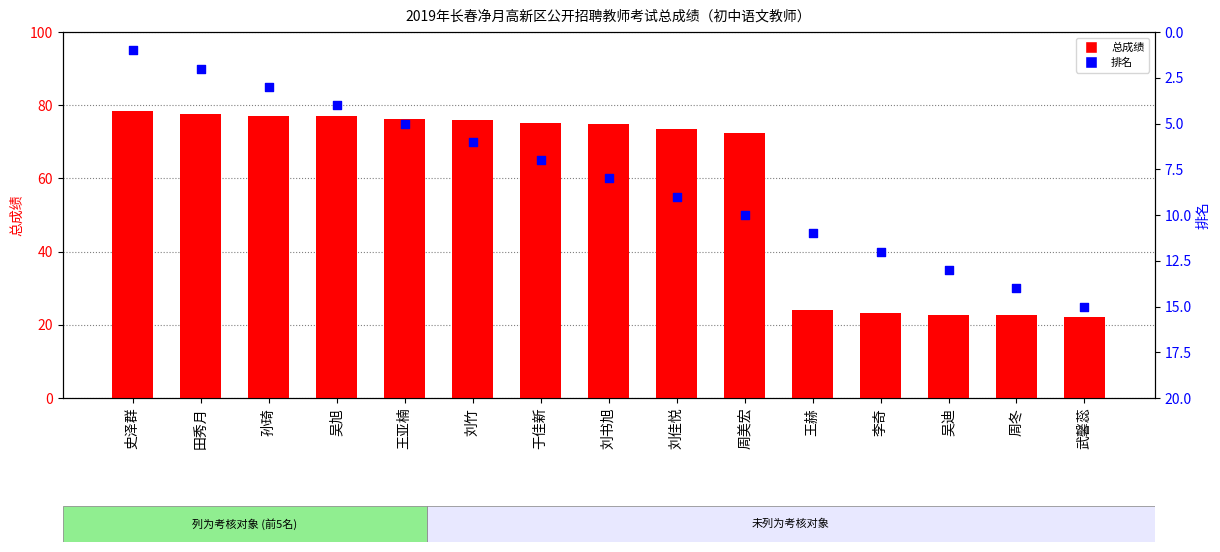

What is the total value across all series at 吴旭?

81.0